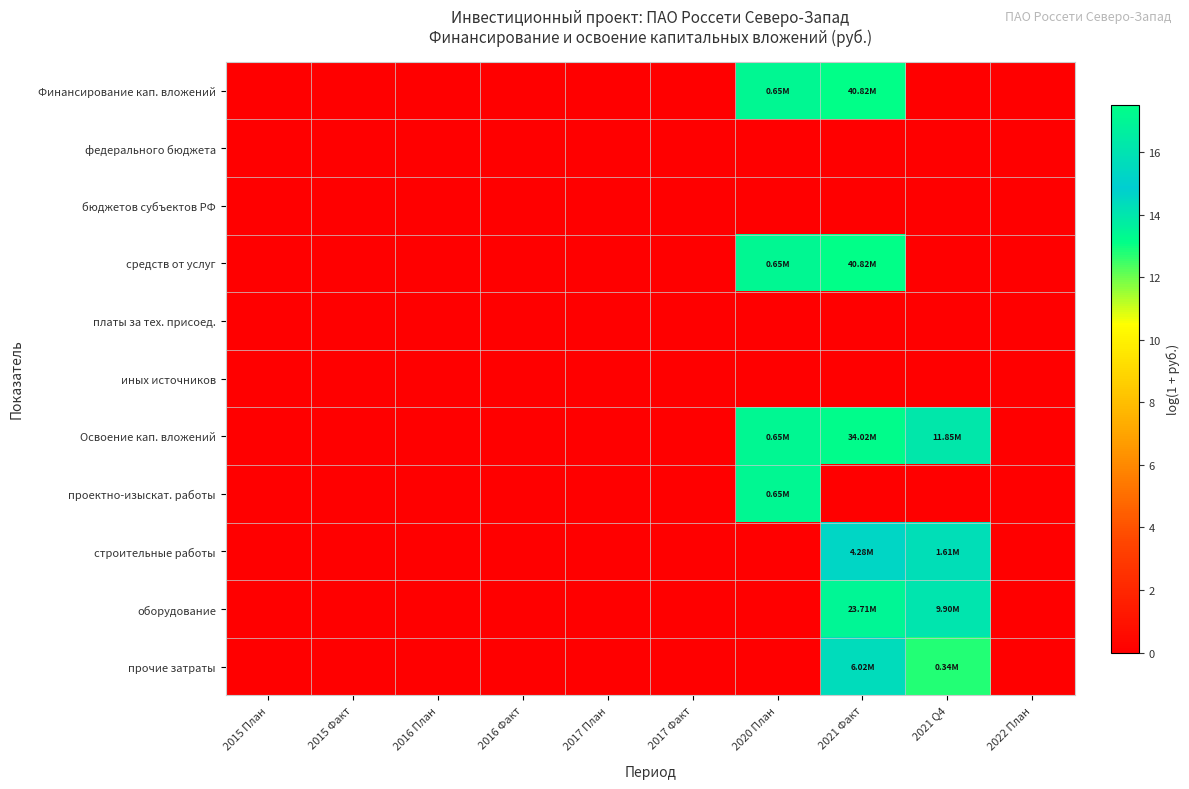

Which series has the largest range (max minus min)?

Финансирование кап. вложений